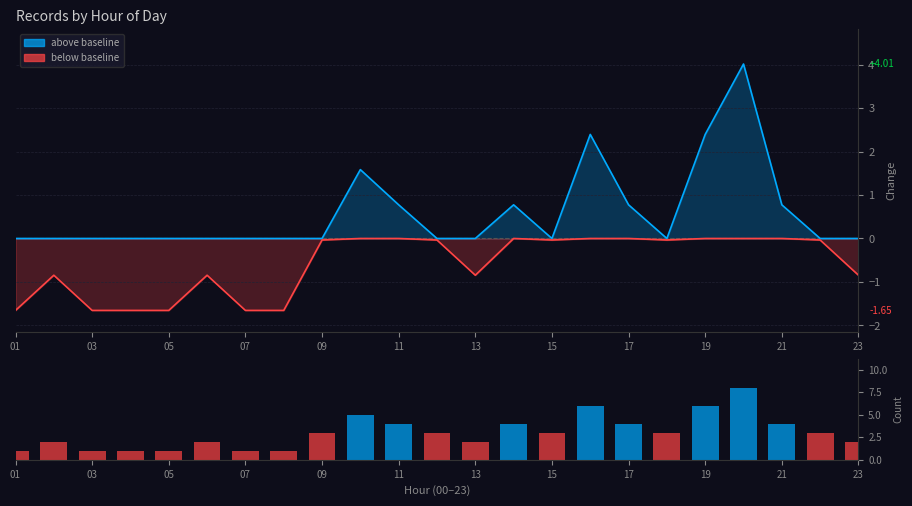

Which has a higher value, 21 or 15?

21